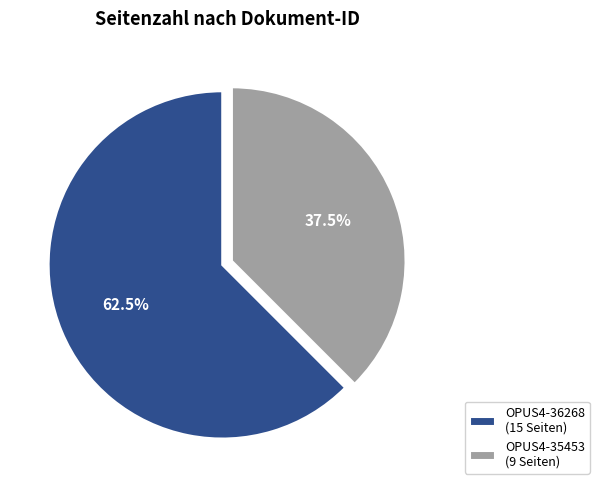

What percentage do OPUS4-35453 and OPUS4-36268 together represent?

100.0%